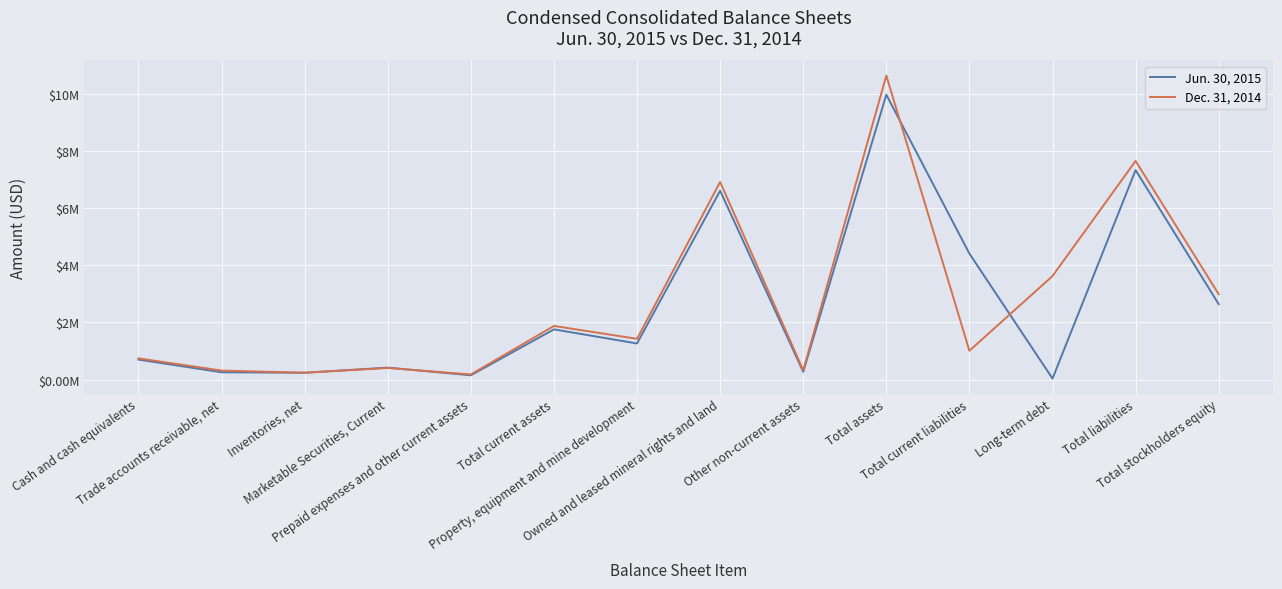

How many times do Dec. 31, 2014 and Jun. 30, 2015 cross each other?

4